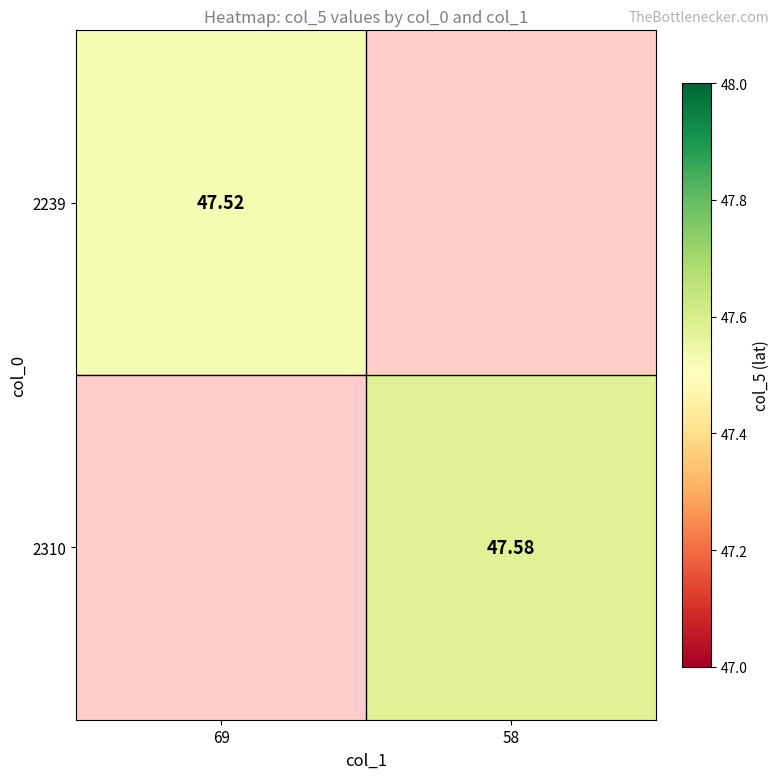

Which has a higher value, 69 or 58?

58